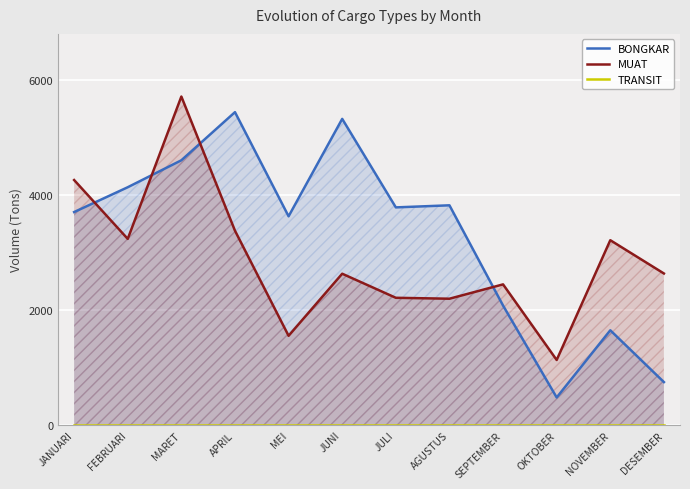

Reading left to right, what are all the values shown in this chart?

BONGKAR: 3701	4132	4600	5436	3627	5319	3782	3818	2077	481	1648	748
MUAT: 4257	3235	5707	3377	1552	2630	2212	2196	2445	1132	3212	2634
TRANSIT: 0	0	0	0	0	0	0	0	0	0	0	0